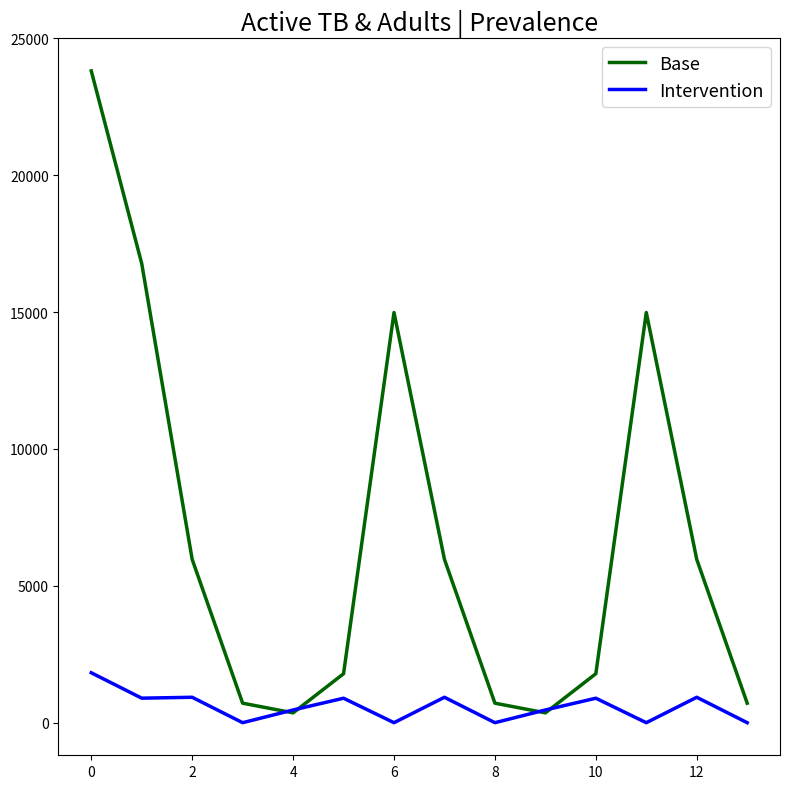

What is the maximum value for Base?

23811.0